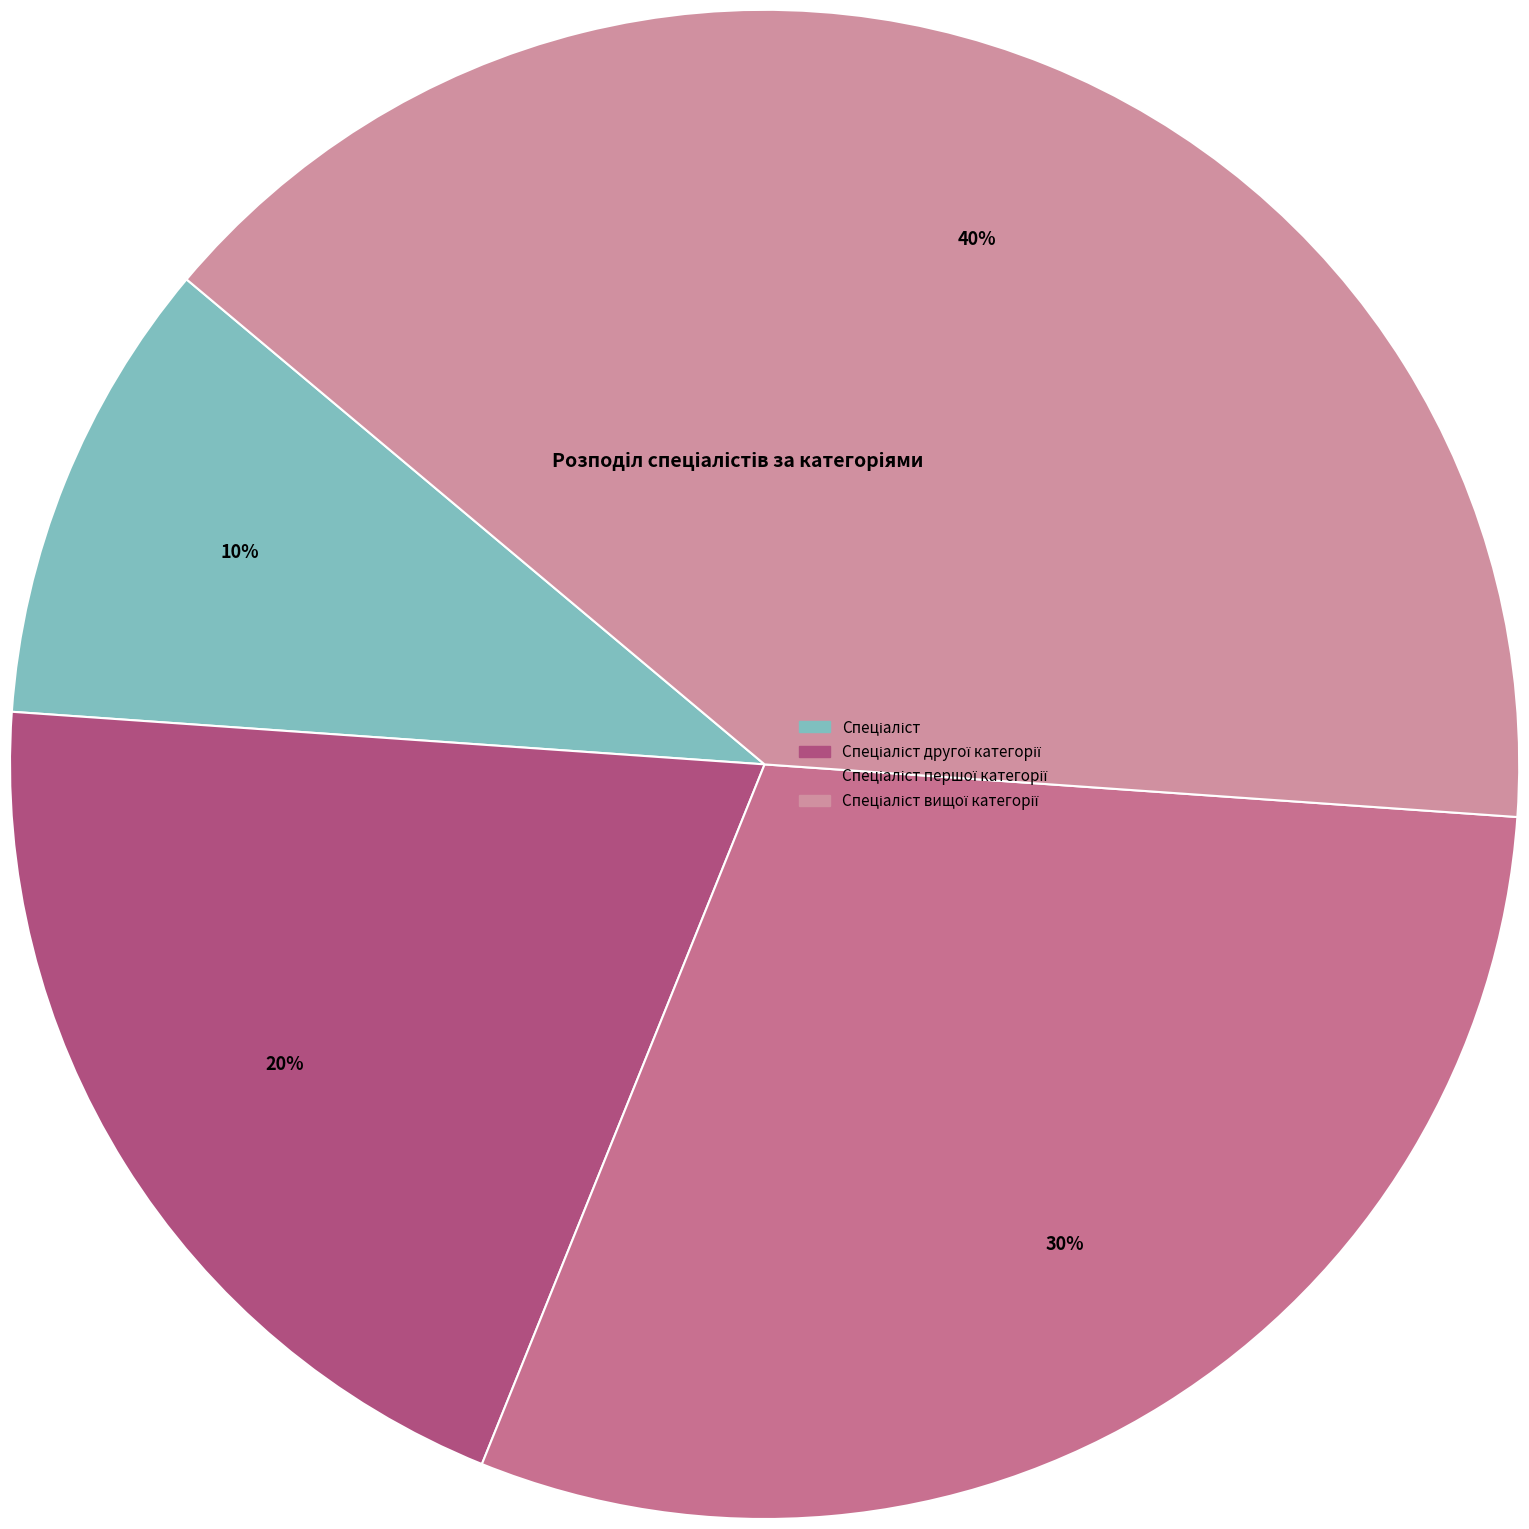

What is the smallest slice in the pie chart?

Спеціаліст